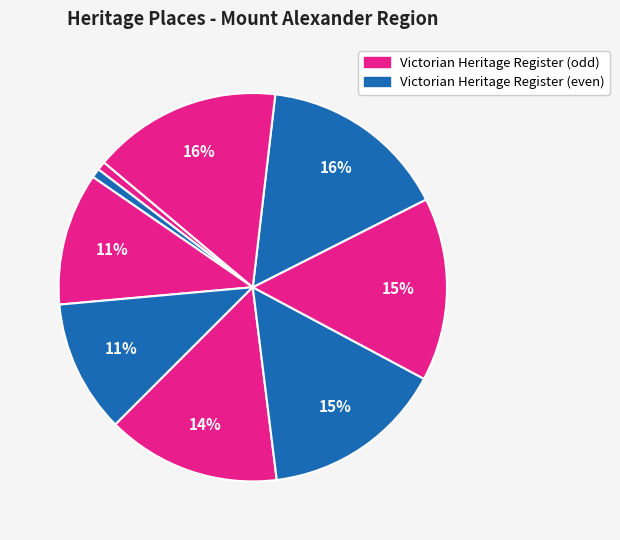

How many segments does this pie chart have?

9